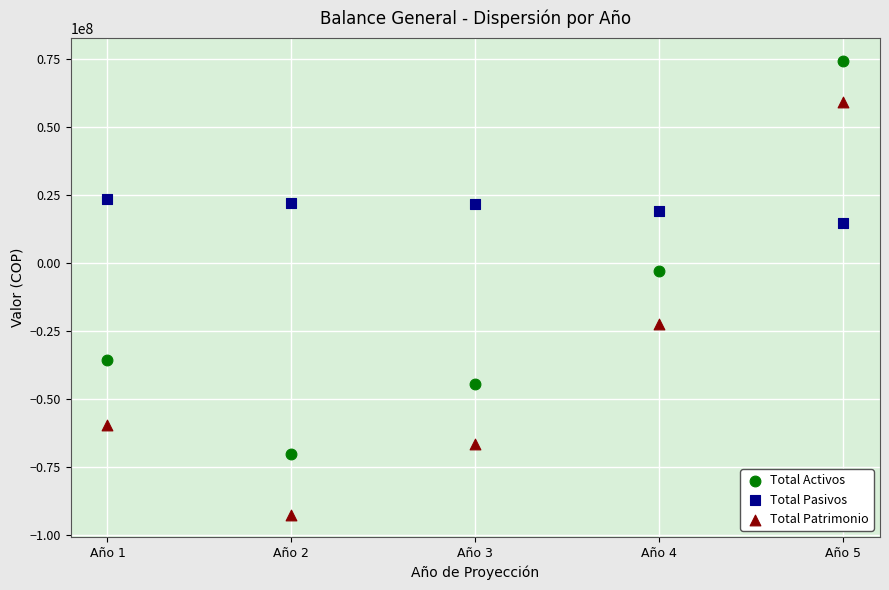

Across all data points, what is the range of X values (max minus min)?

4.0